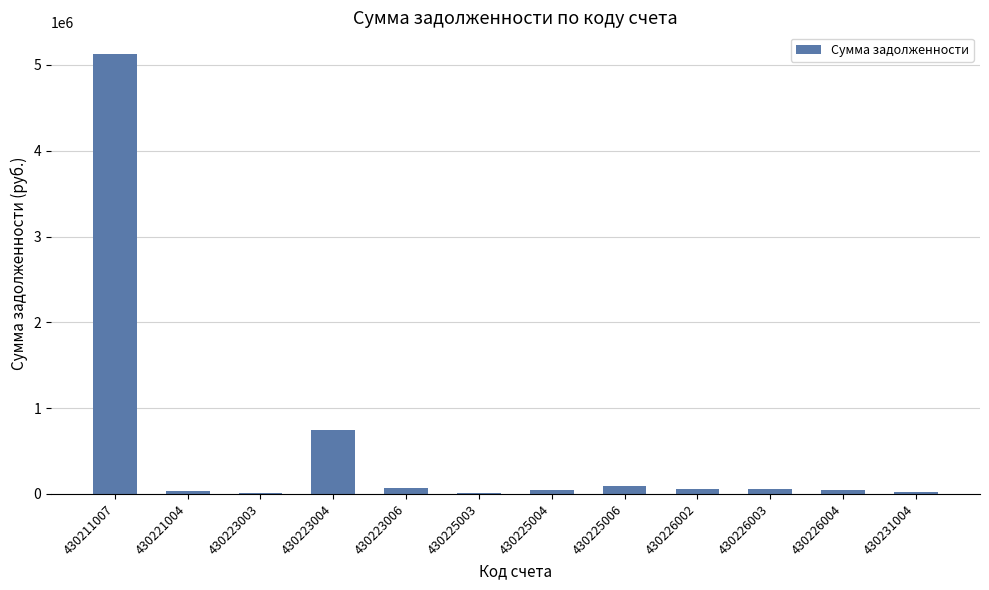

The chart shows a value of 59865.6 at 430226003. True or false?

True